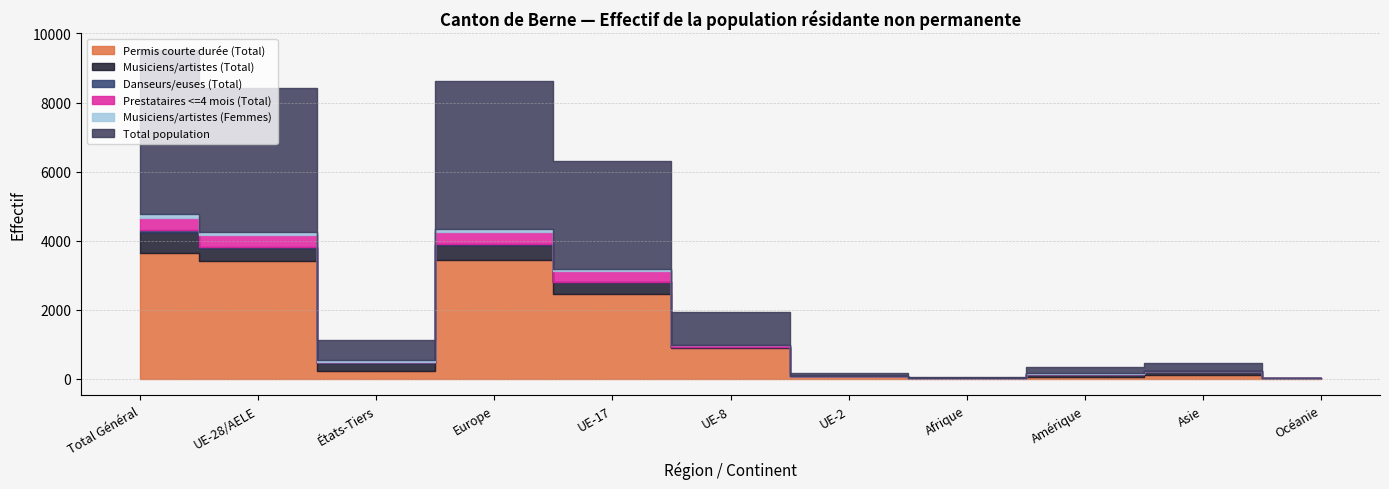

How many interior local peaks does the Danseurs/euses (Total) series have?

3